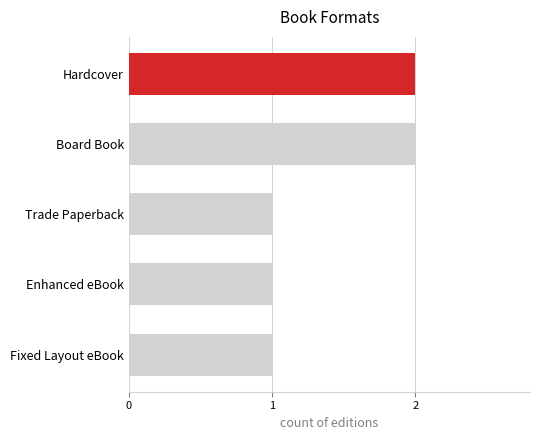

What is the maximum value shown in the chart?

2